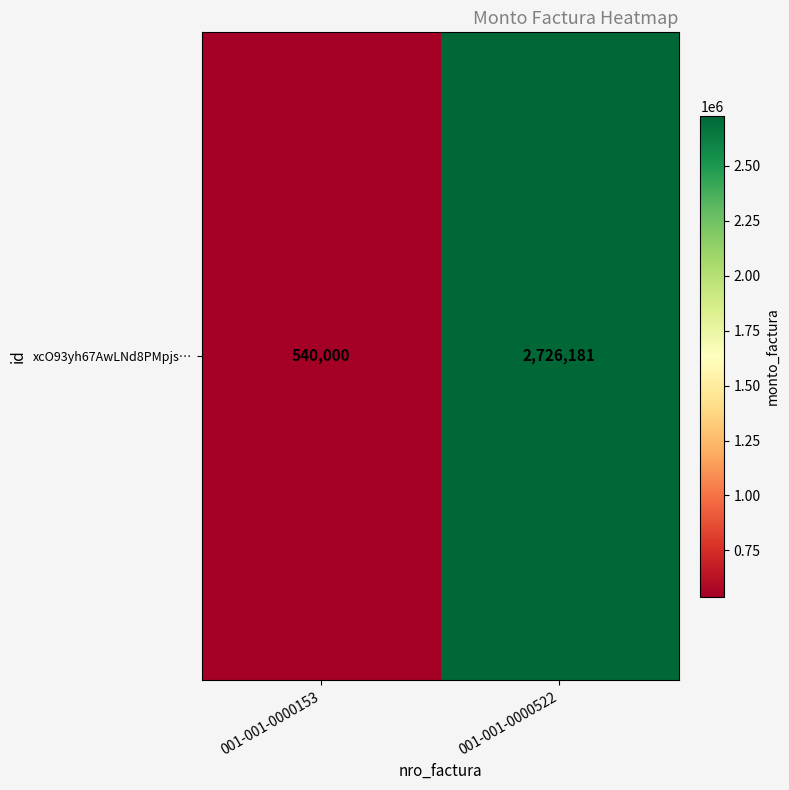

Is it true that the value at 001-001-0000153 is 540000?

True